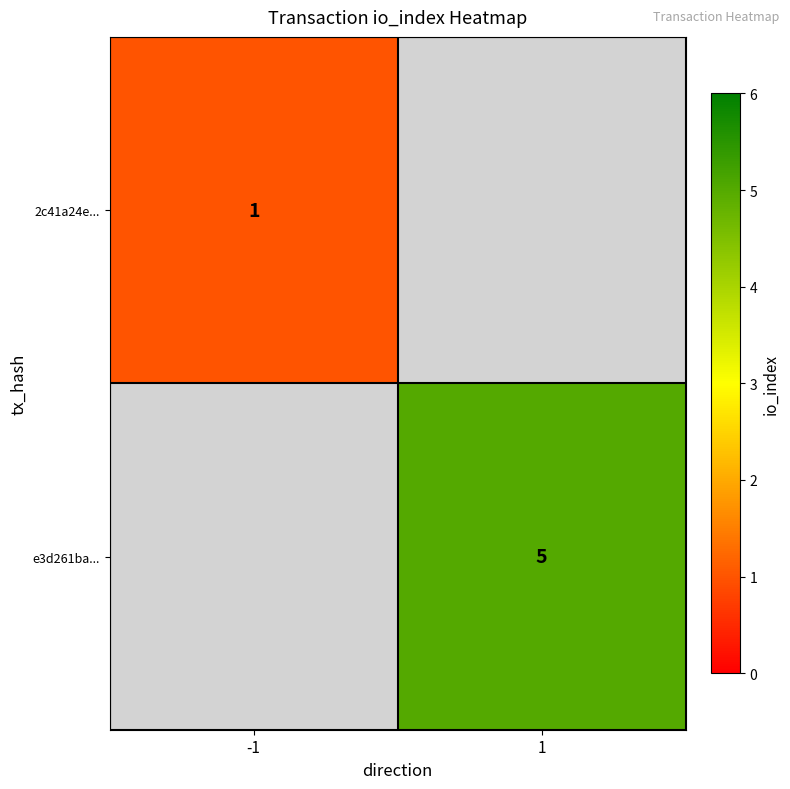

Is it true that 2c41a24e... equals 2 at -1?

False